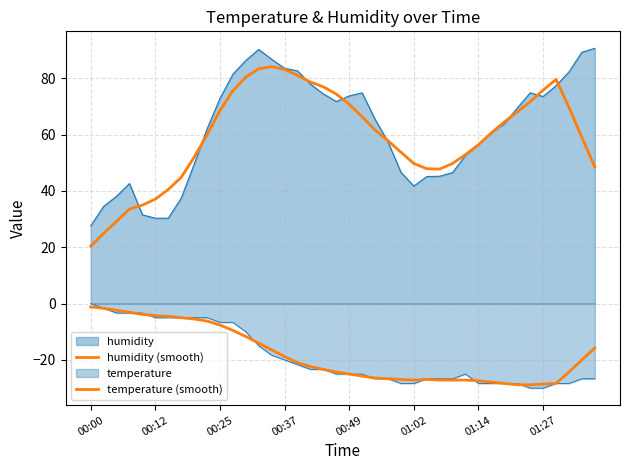

How many distinct data groups are displayed?

4